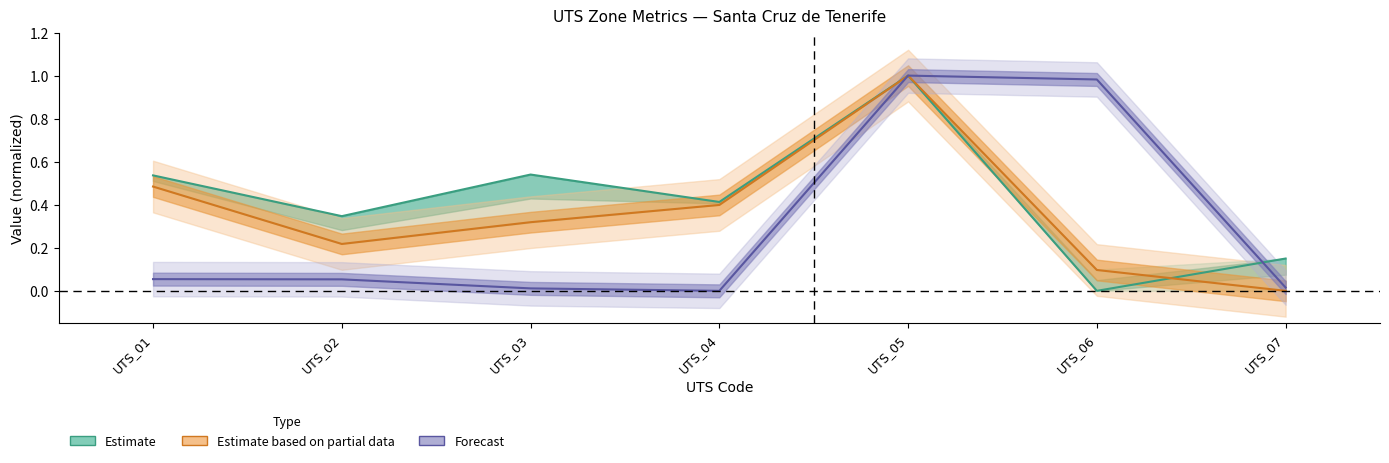

How many lines are shown in the chart?

3